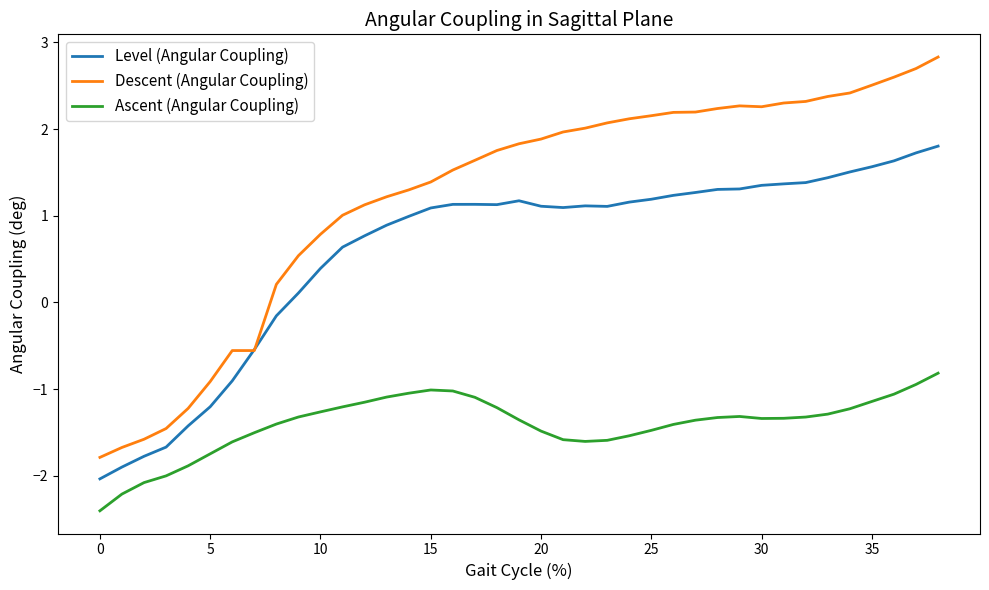

Which series has the largest range (max minus min)?

Descent (Angular Coupling)